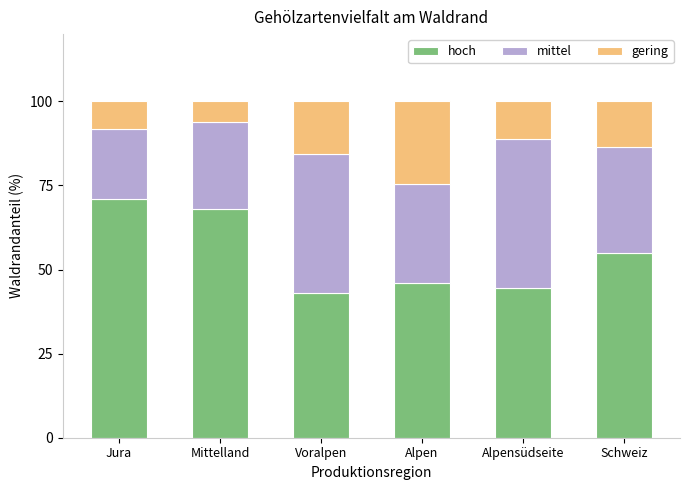

What is the approximate value of hoch at Schweiz?

54.8